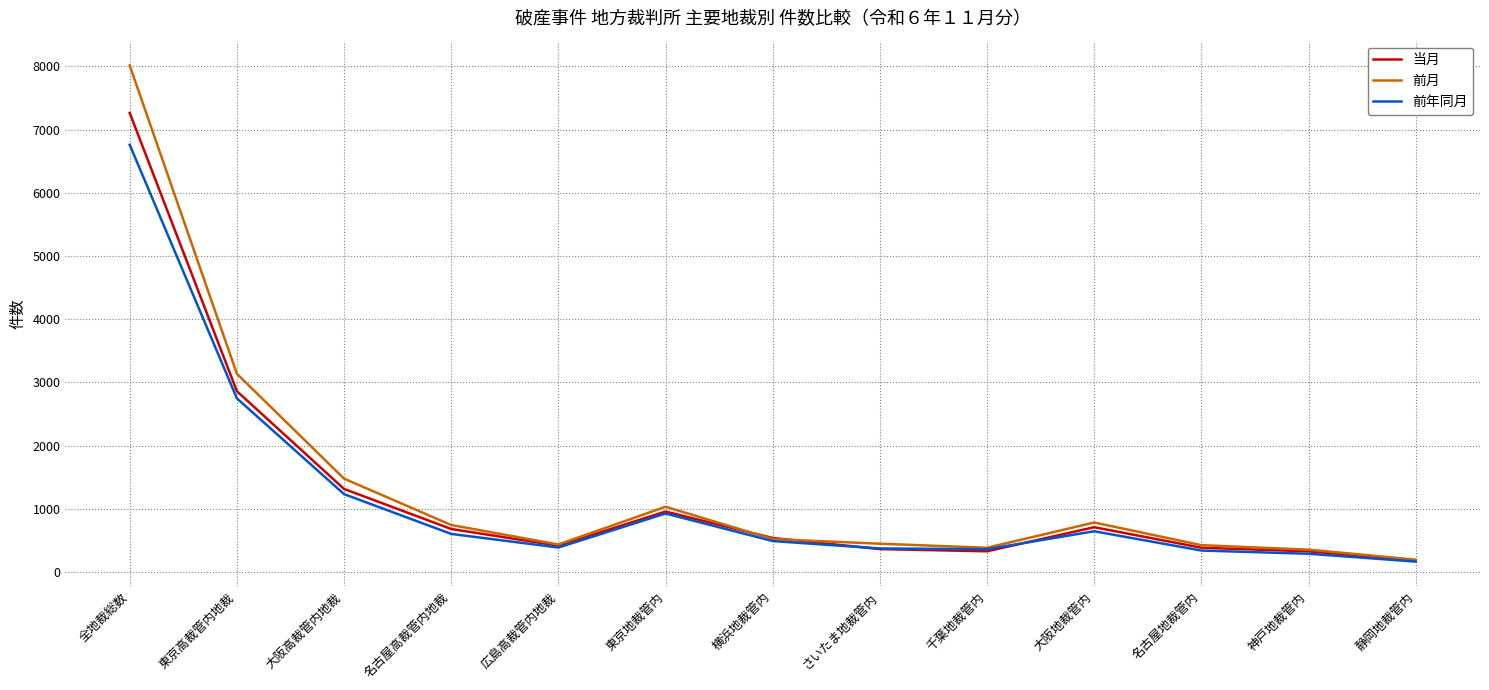

At which category is the sum across all series the highest?

全地裁総数